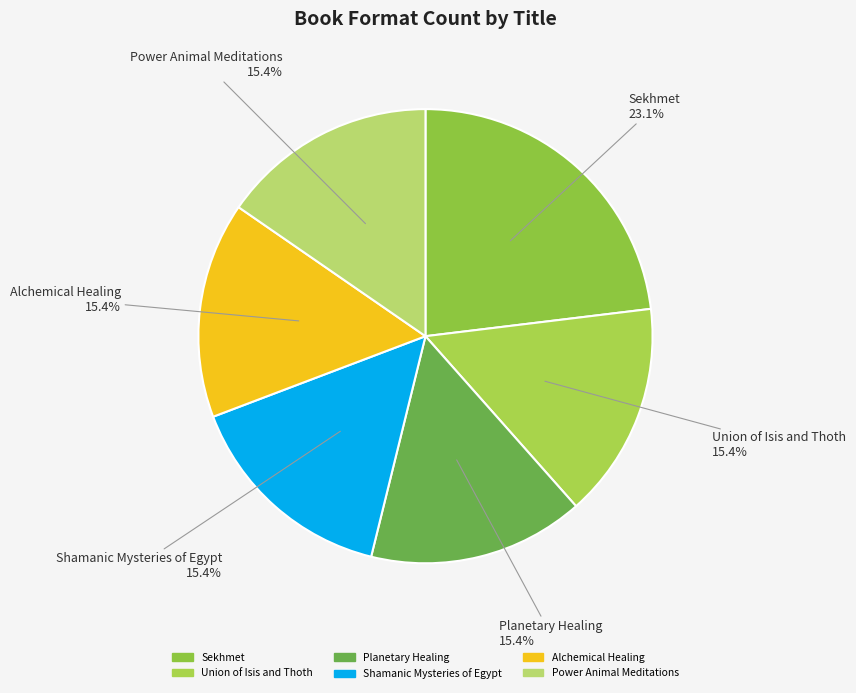

The Sekhmet slice represents 17% of the pie. True or false?

False